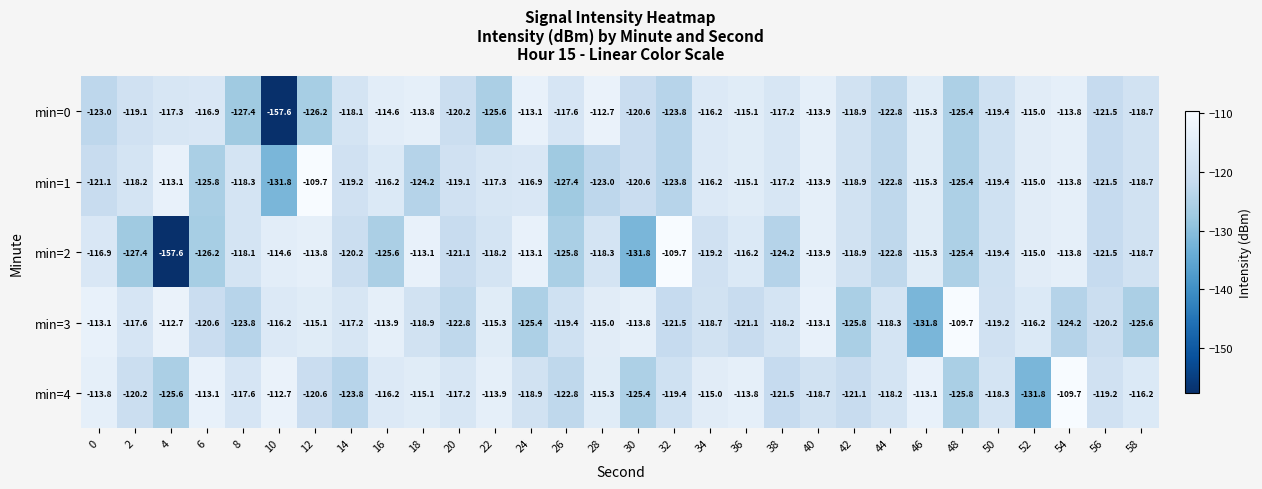

True or false: min=0 has a value of -125.6 at 22.

True